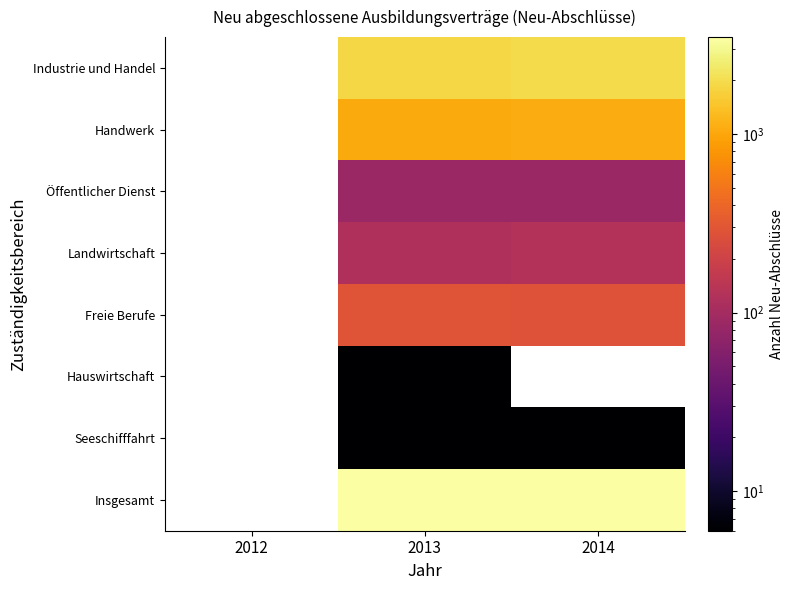

True or false: Landwirtschaft has a value of 120.0 at 2013.

True